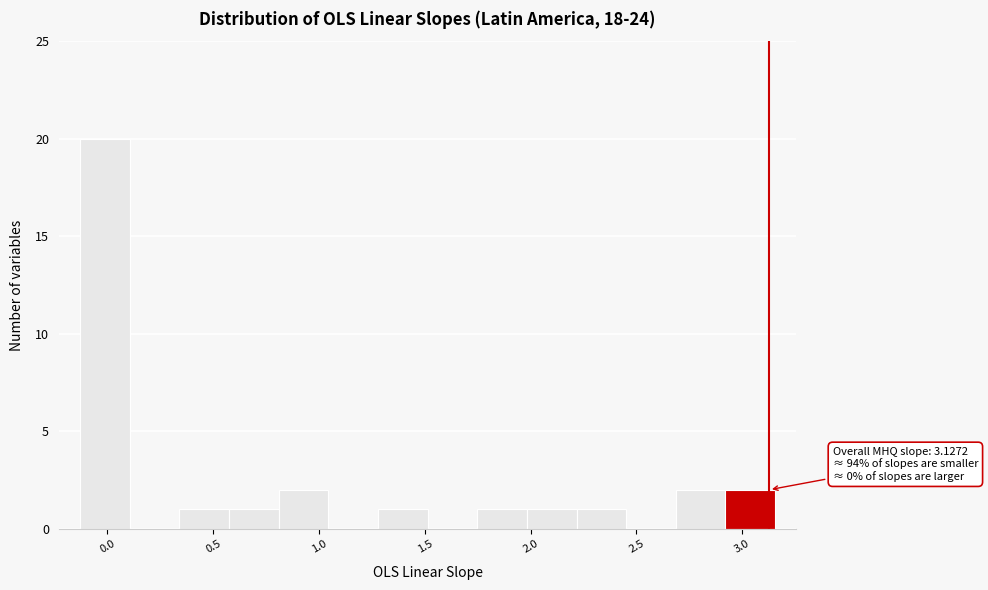

Which range on the x-axis has the tallest bar?

-0.15 to 0.10